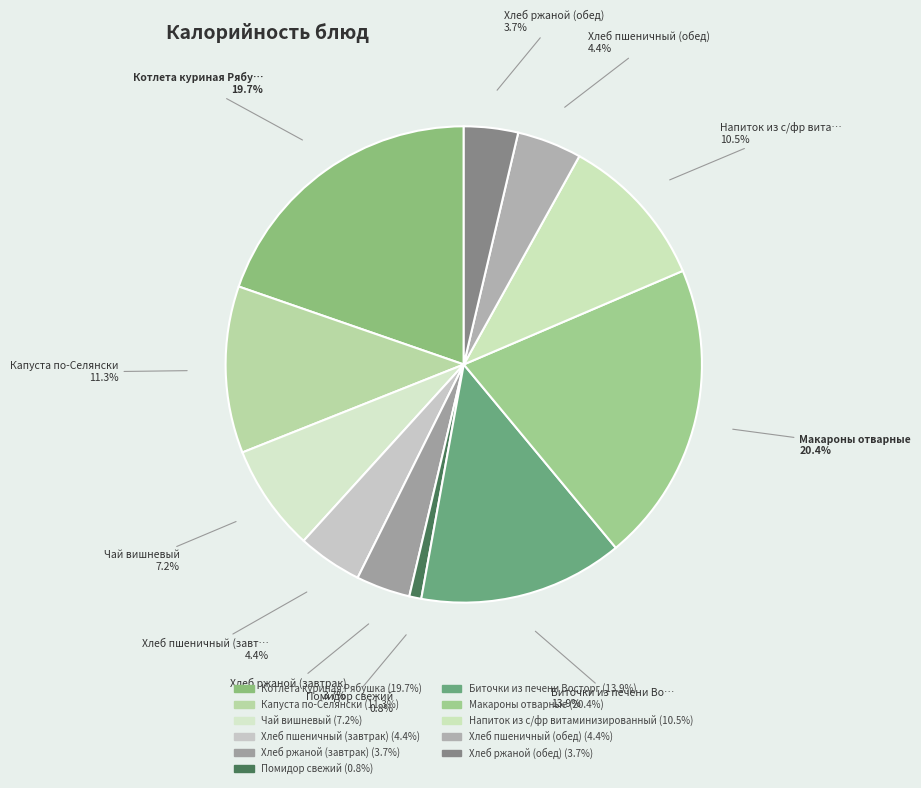

How many segments does this pie chart have?

11